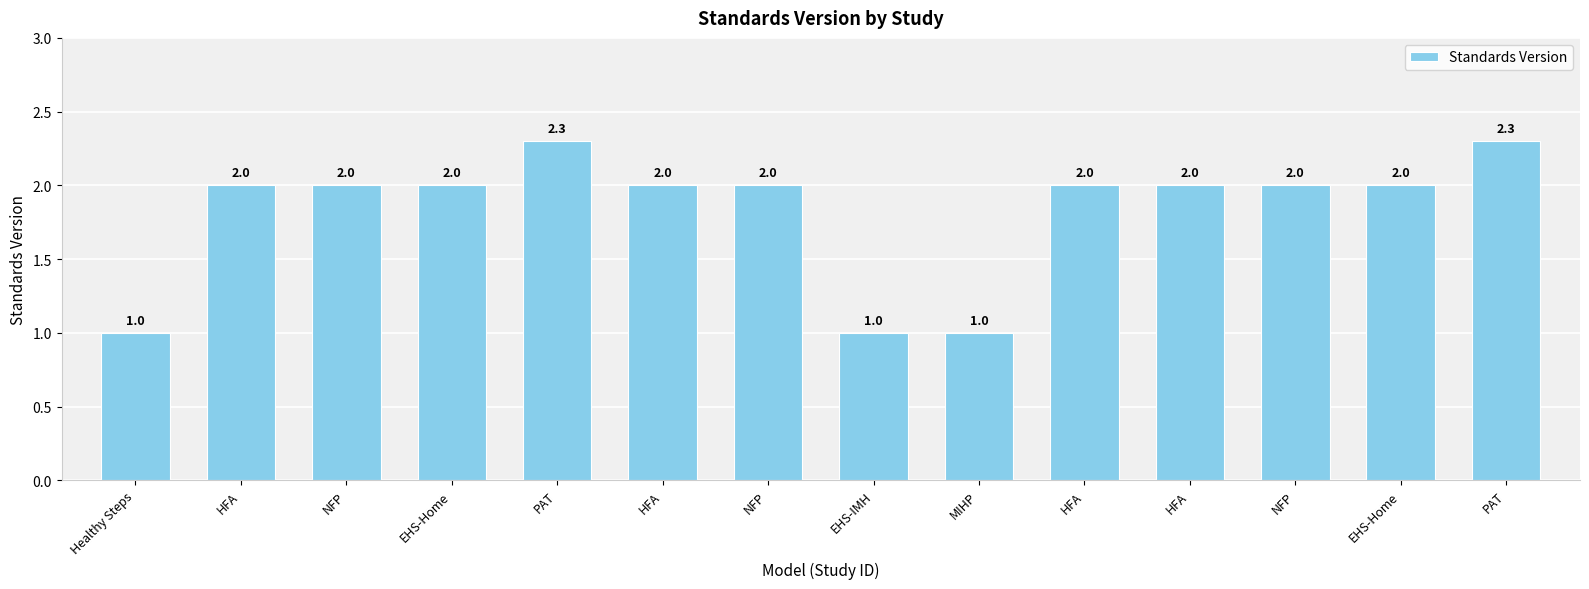

How many values are below 2?

3